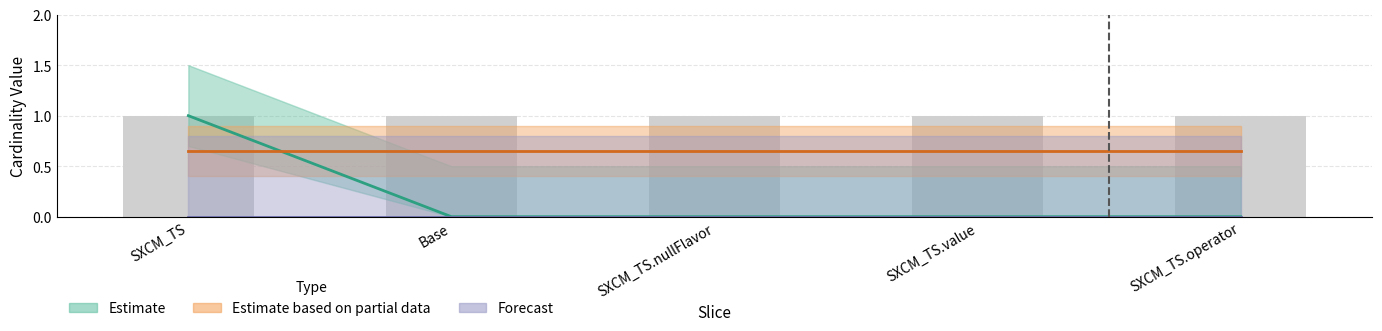

At which label does Min (Estimate) reach its minimum?

Base